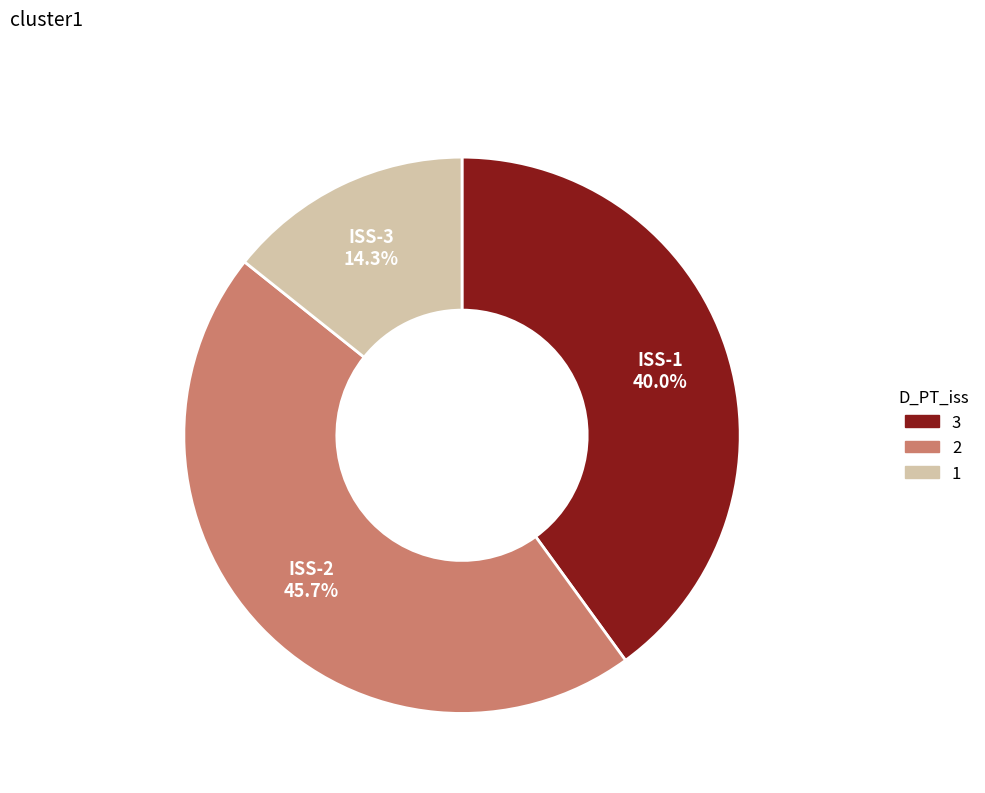

Is there any slice that represents more than half of the pie?

No